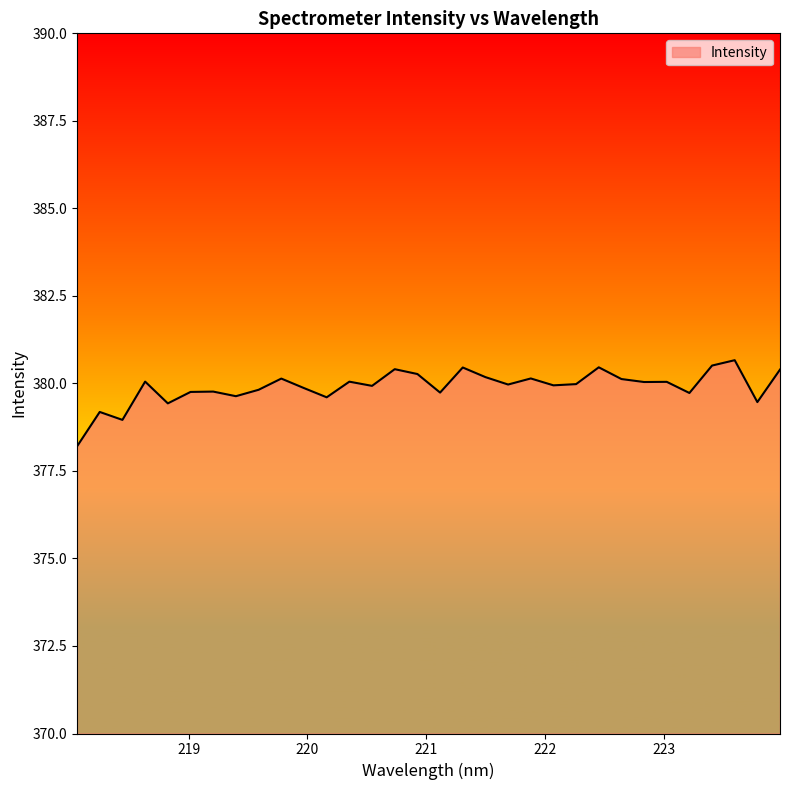

What is the difference between the maximum and minimum values?

2.5